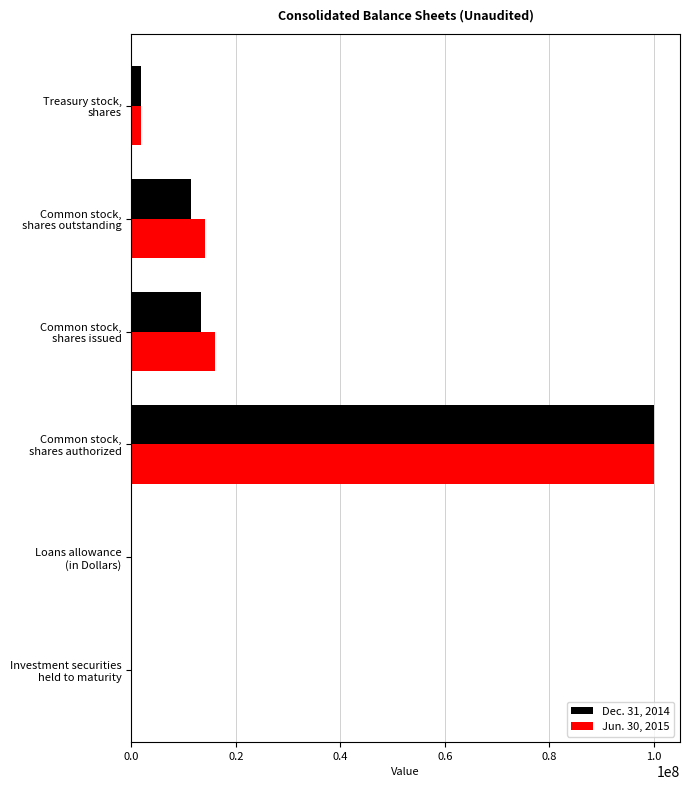

Count the number of data series in this chart.

2